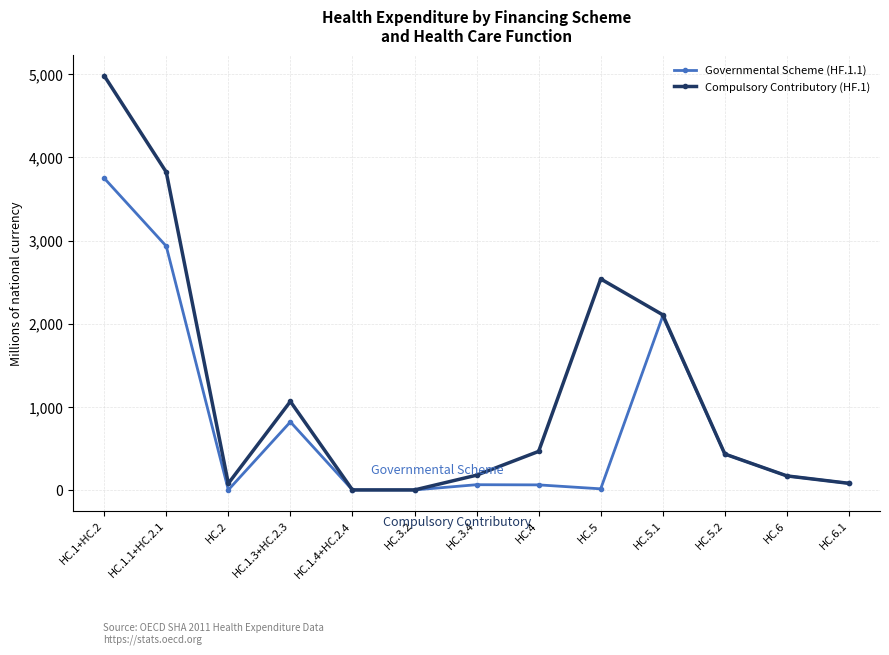

Which series has the largest range (max minus min)?

Compulsory Contributory (HF.1)